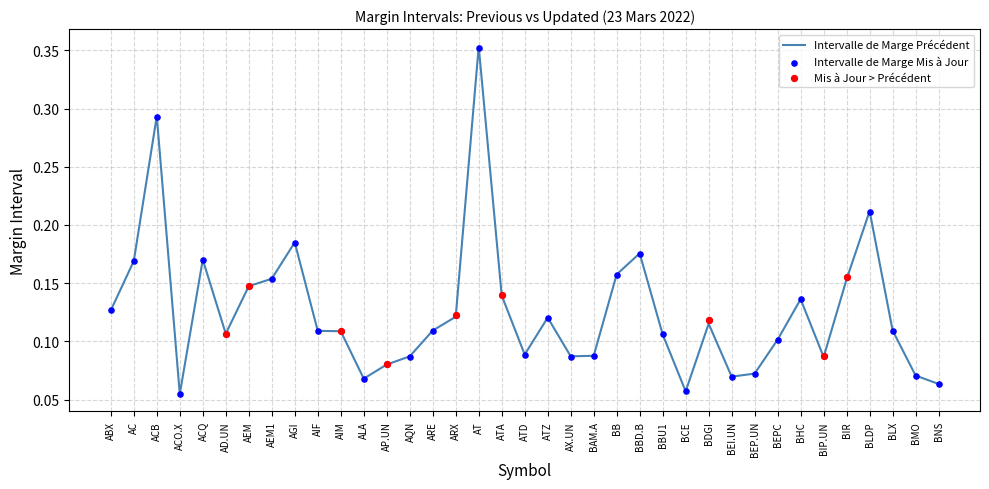

At how many categories does at least one series exceed 0?

37